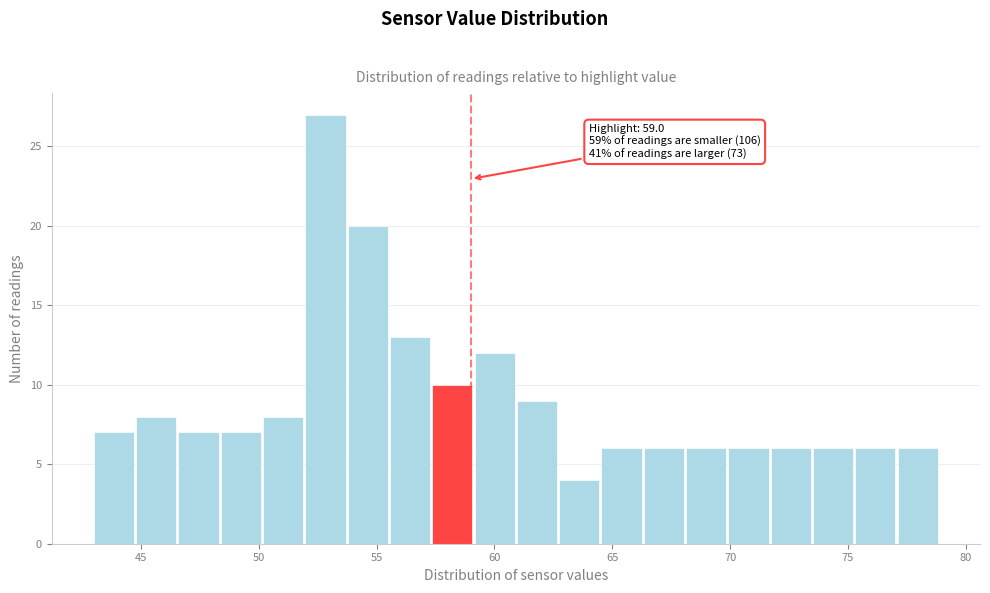

Around what value on the x-axis is the tallest bar? Give the approximate position of its centre, as read against the axis.

53.0